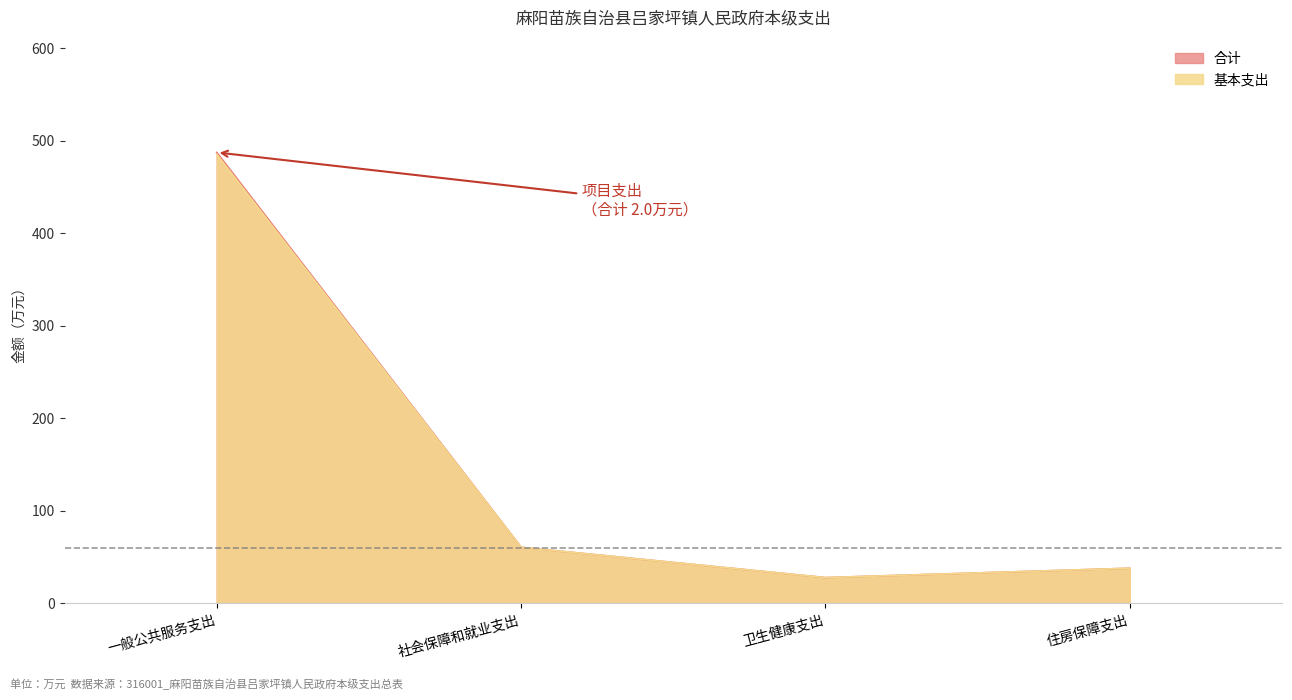

Does the chart display data point markers on the line(s)?

No